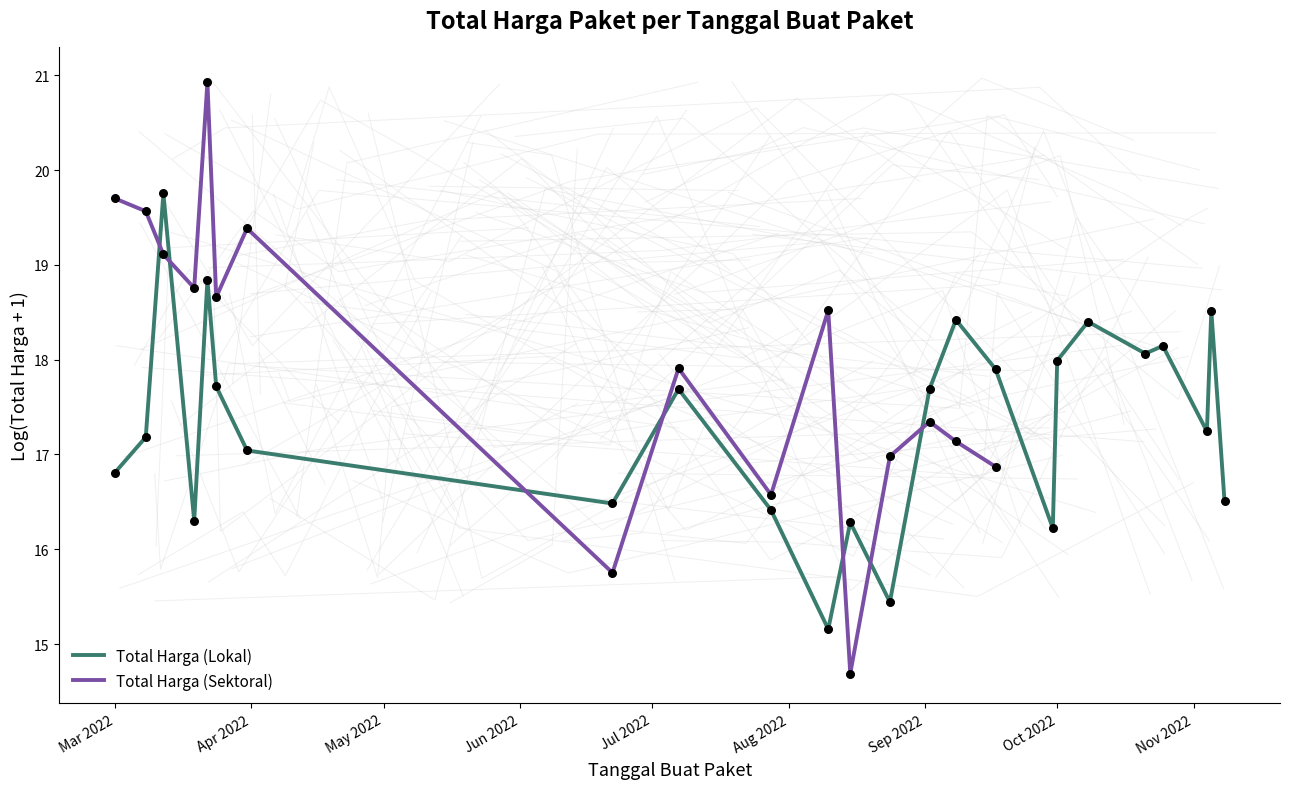

What is the minimum value for Total Harga (Lokal)?

15.2